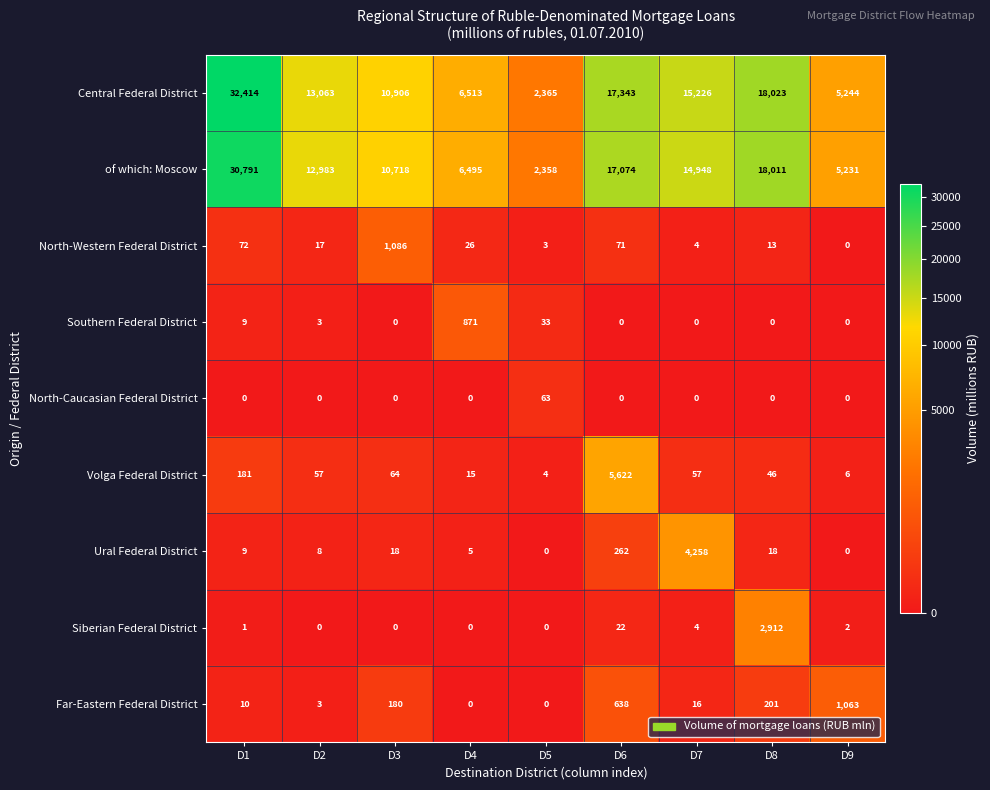

Which series has the largest total across all categories?

Central Federal District